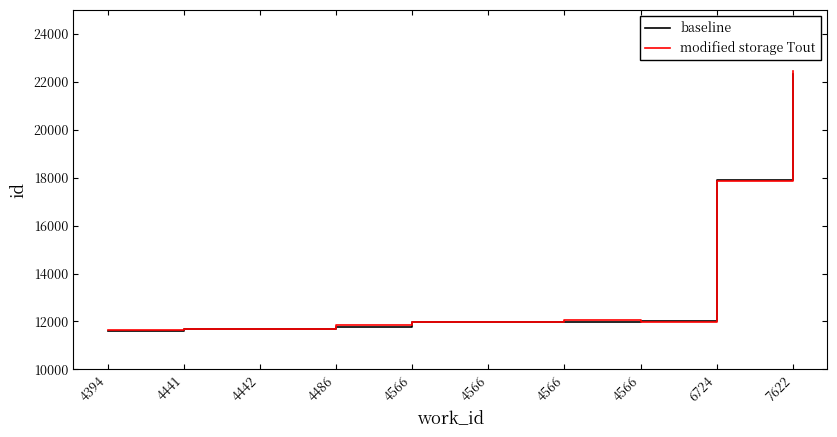

Is this an area chart (filled region under the line)?

No